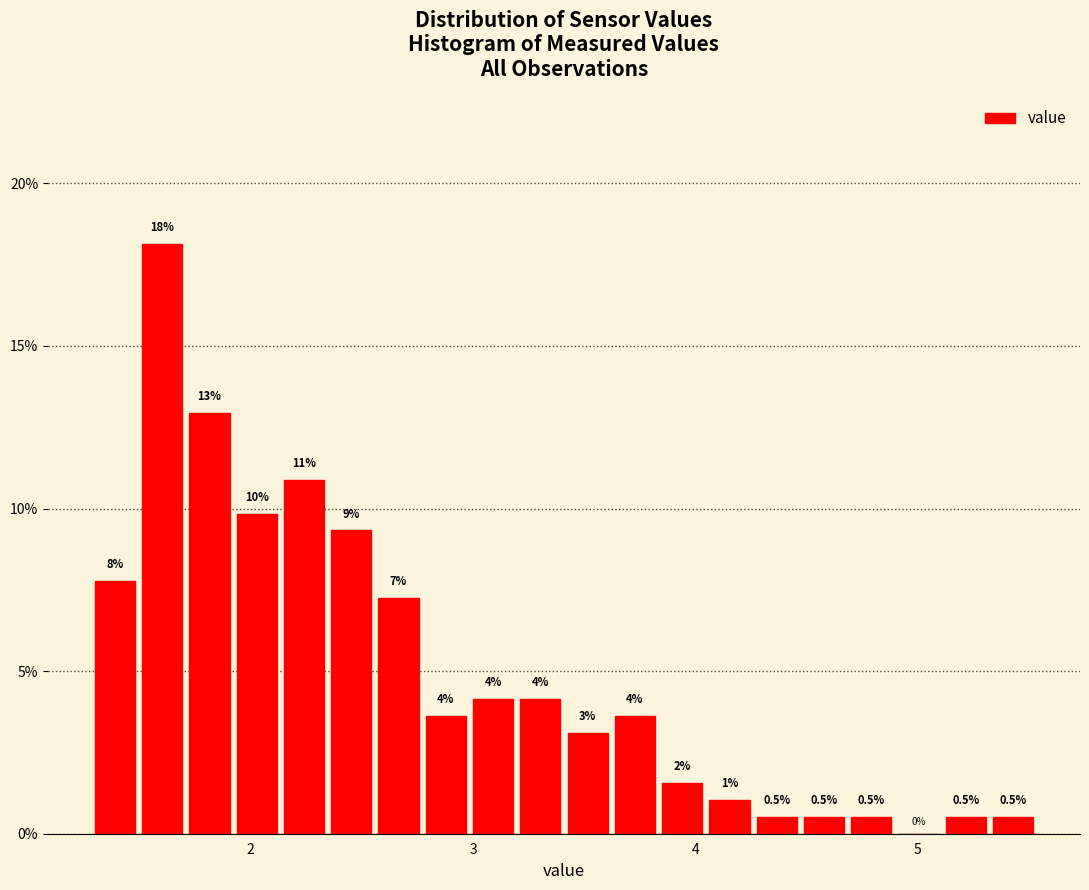

Around what value on the x-axis is the tallest bar? Give the approximate position of its centre, as read against the axis.

1.6